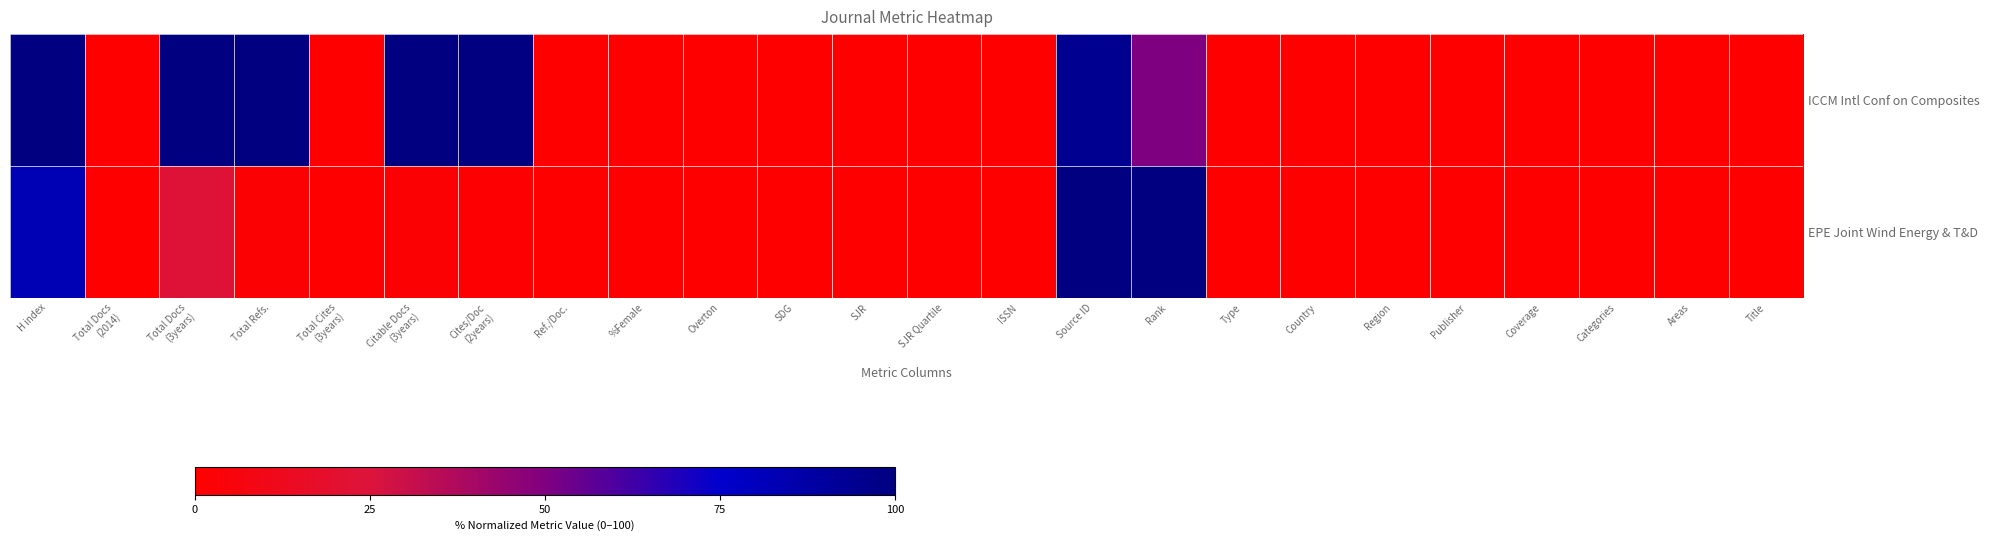

List the series in order of their peak value, highest first.

ICCM Intl Conf on Composites, EPE Joint Wind Energy & T&D